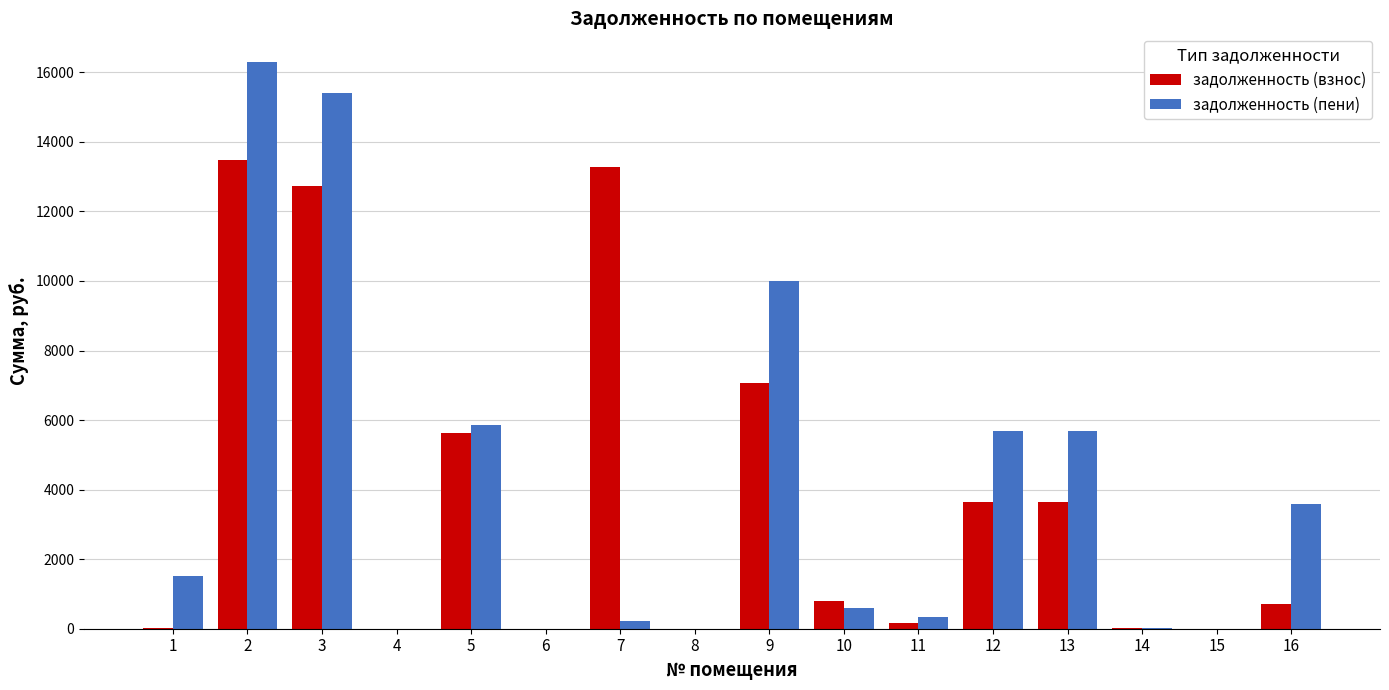

Does the chart contain stacked bars?

No